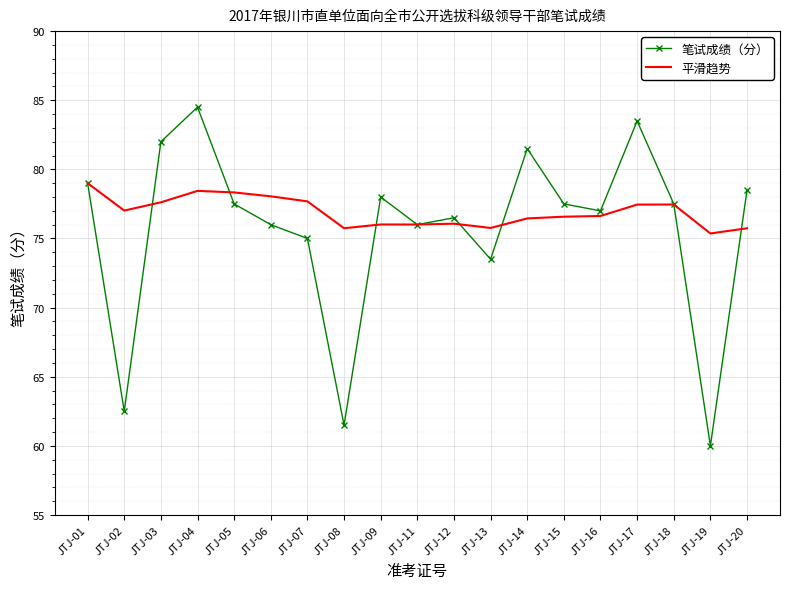

Is the value of 笔试成绩（分） at JTJ-15 greater than the value of 平滑趋势 at JTJ-11?

Yes